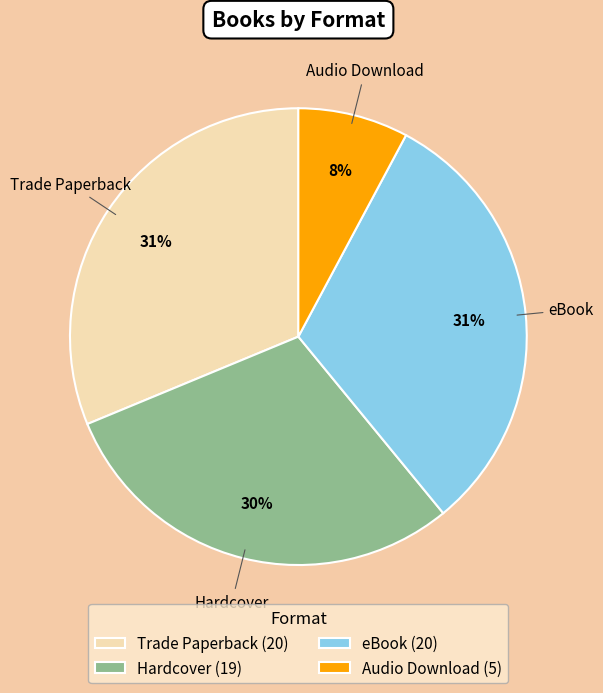

Is the sum of Hardcover (19) and eBook (20) greater than half?

Yes